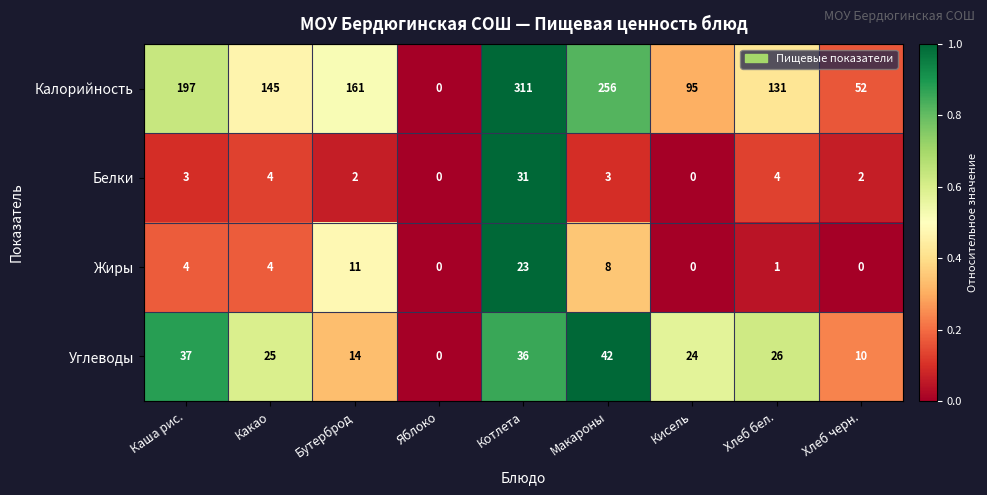

Is it true that Калорийность equals 161 at Бутерброд?

True